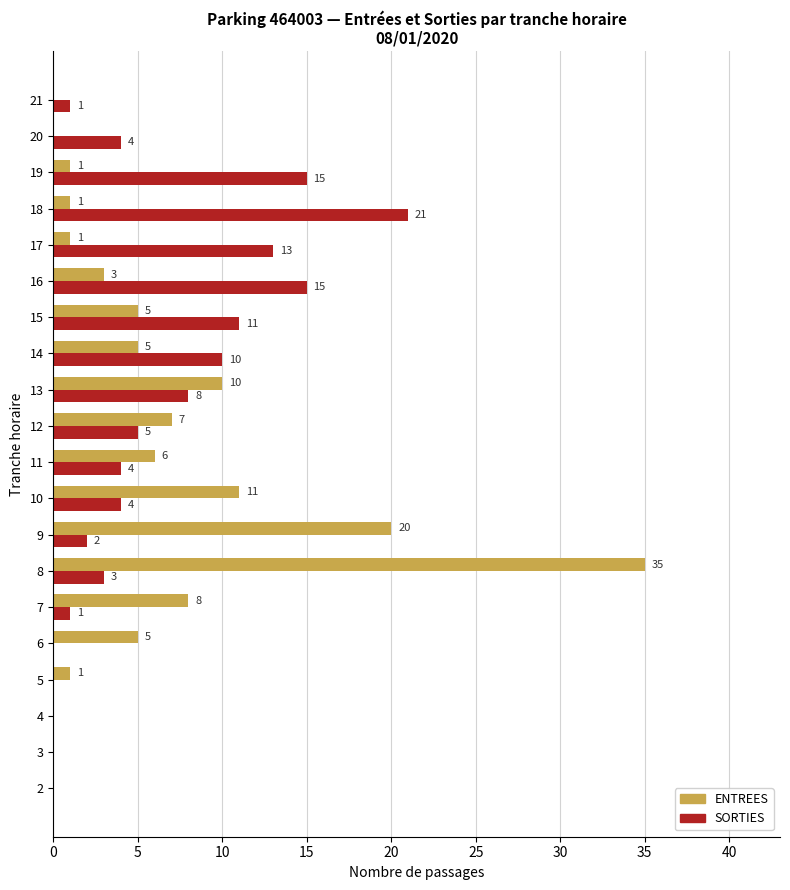

What is the sum of all SORTIES values?

117